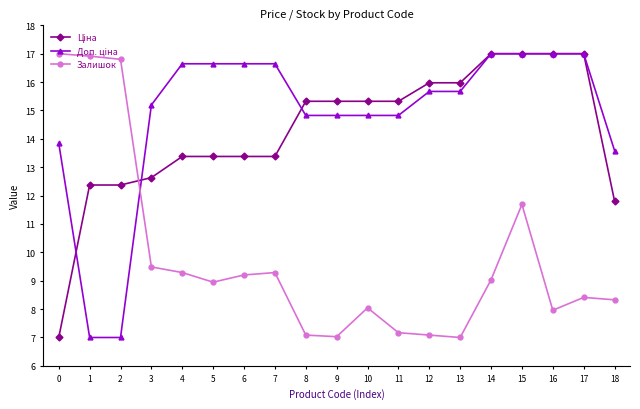

What is the spread (max minus min) of values at 7?

7.4